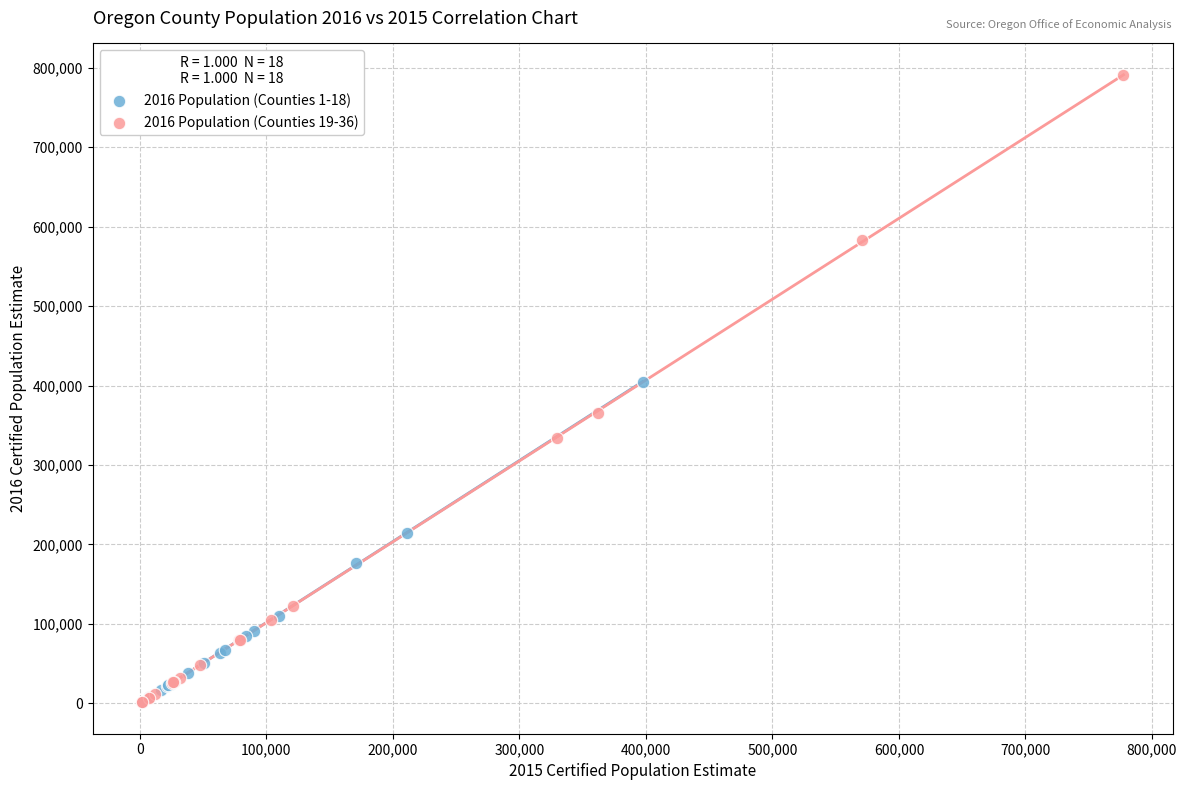

Which series contains the highest Y value?

2016 Population (Counties 19-36)